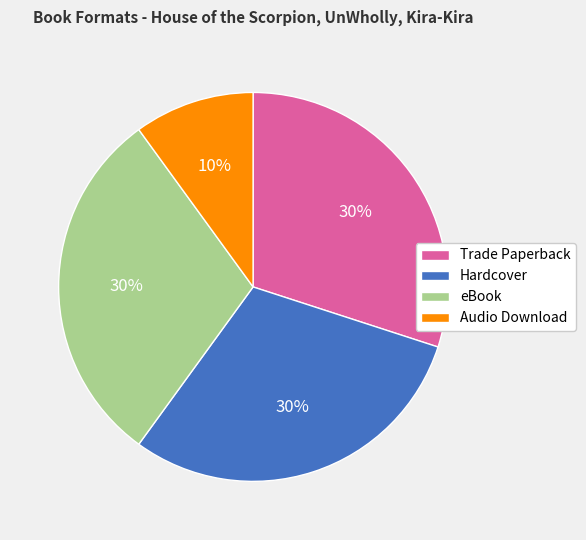

Approximately how many times larger is the value at Trade Paperback compared to Audio Download?

3.0